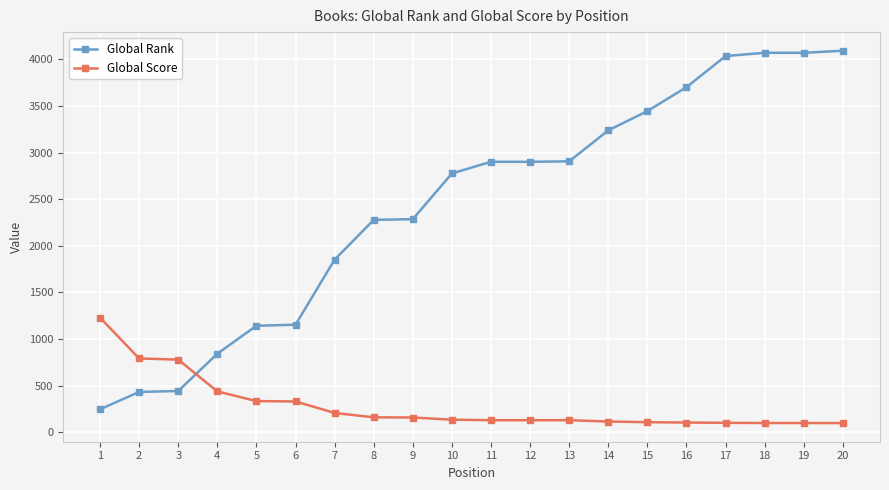

What is the value of the Global Score point at the 18th from the left?

100